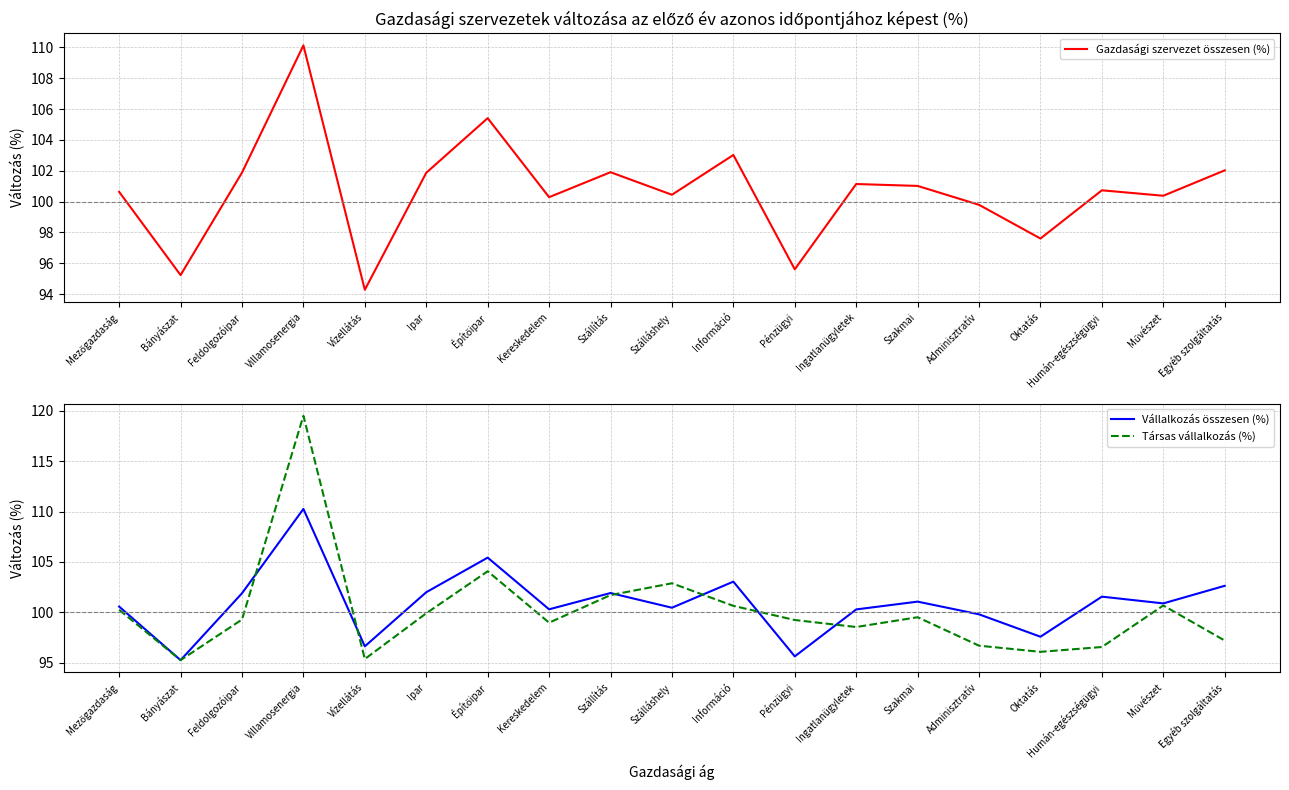

Which has a higher value, Mezőgazdaság or Építőipar?

Építőipar